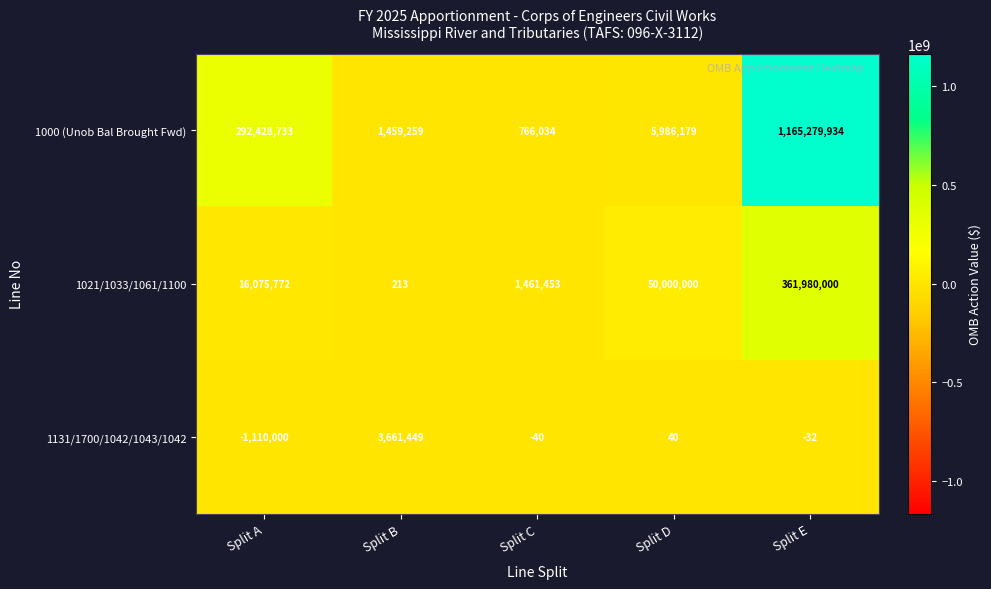

Reading left to right, list all the values displayed in this chart.

1000 (Unob Bal Brought Fwd): 292428733	1459259	766034	5986179	1165279934
1021/1033/1061/1100: 16075772	213	1461453	50000000	361980000
1131/1700/1042/1043/1042: -1110000	3661449	-40	40	-32